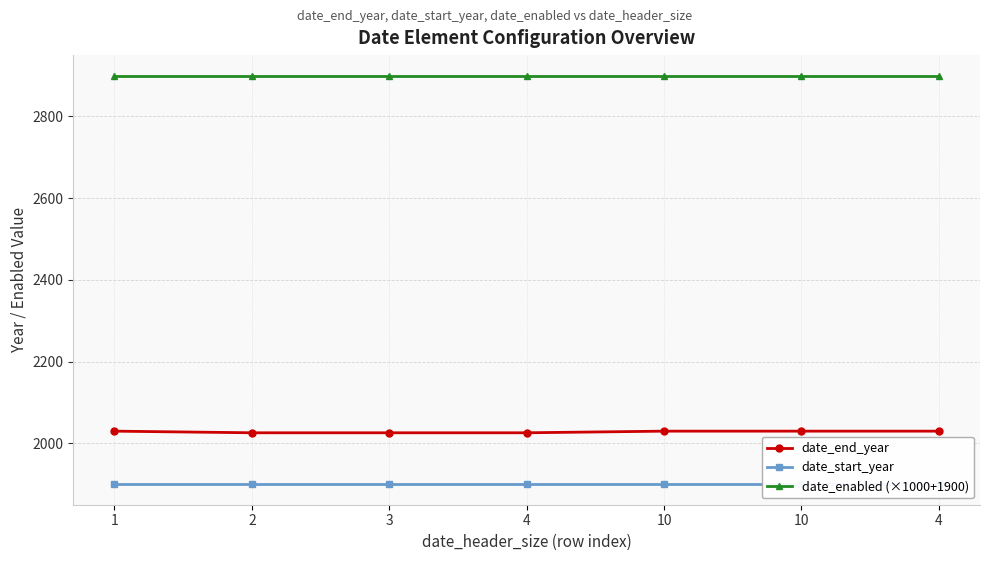

What is the total value across all series at 10?

6830